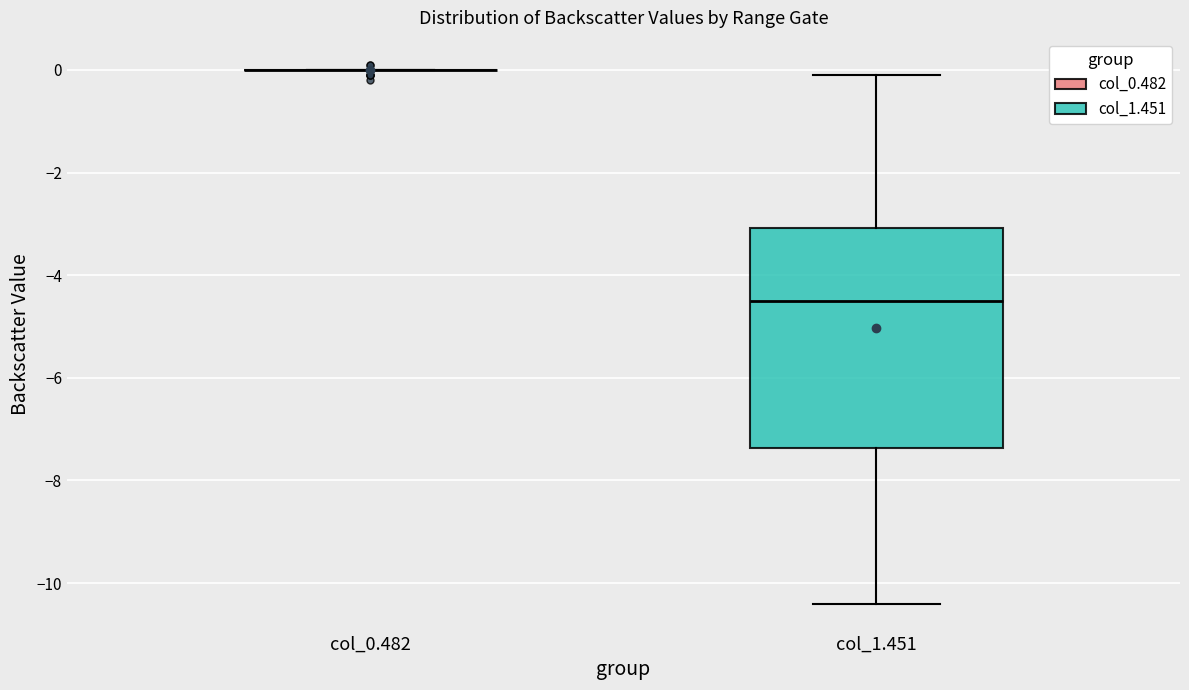

Where does the median line of the box for col_1.451 sit on the y-axis? The values are not printed on the chart, so give them approximately, as read against the axis.

-4.4